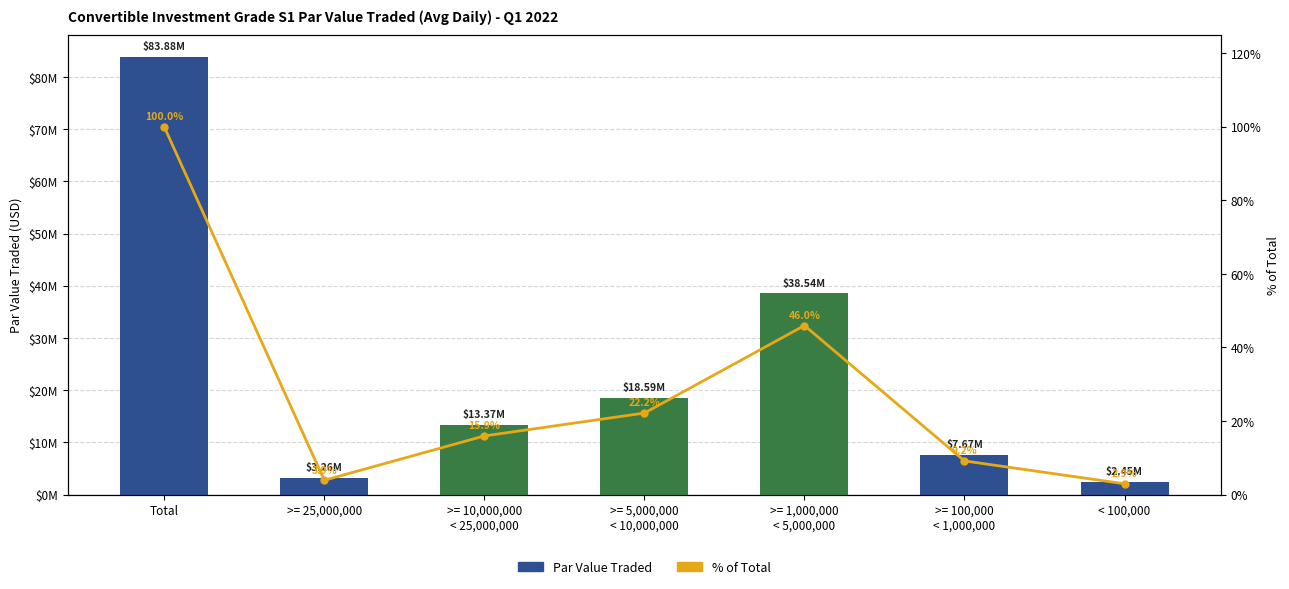

Rank the series by their maximum value, from highest to lowest.

Par Value Traded, % of Total